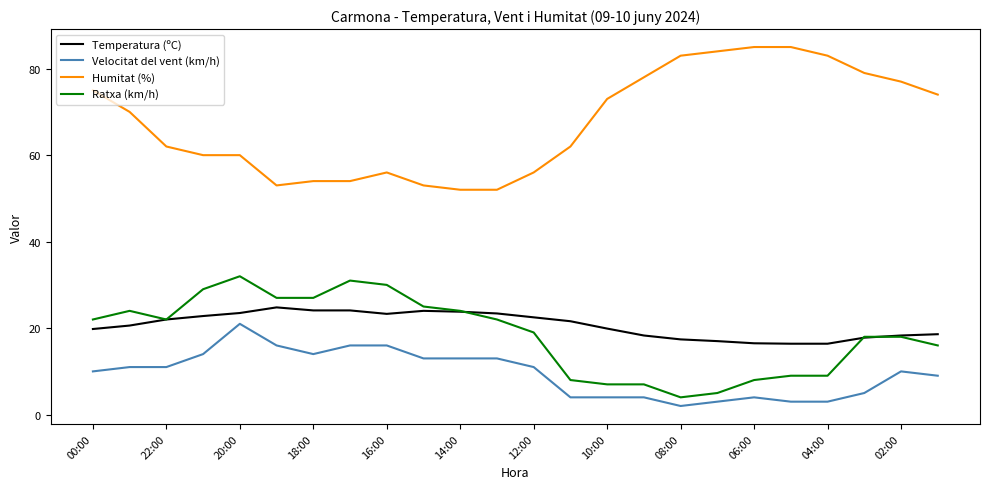

Which series has the largest total across all categories?

Humitat (%)